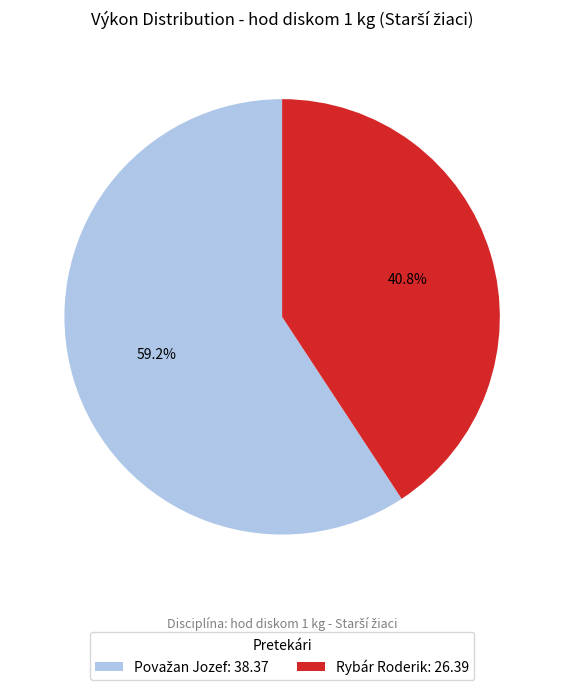

Count the number of slices in the pie.

2